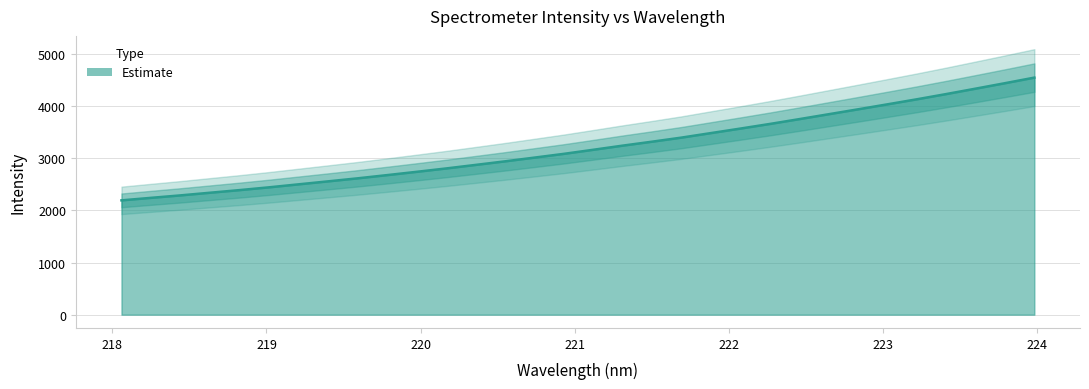

True or false: the data has more than 1 interior local peaks.

False